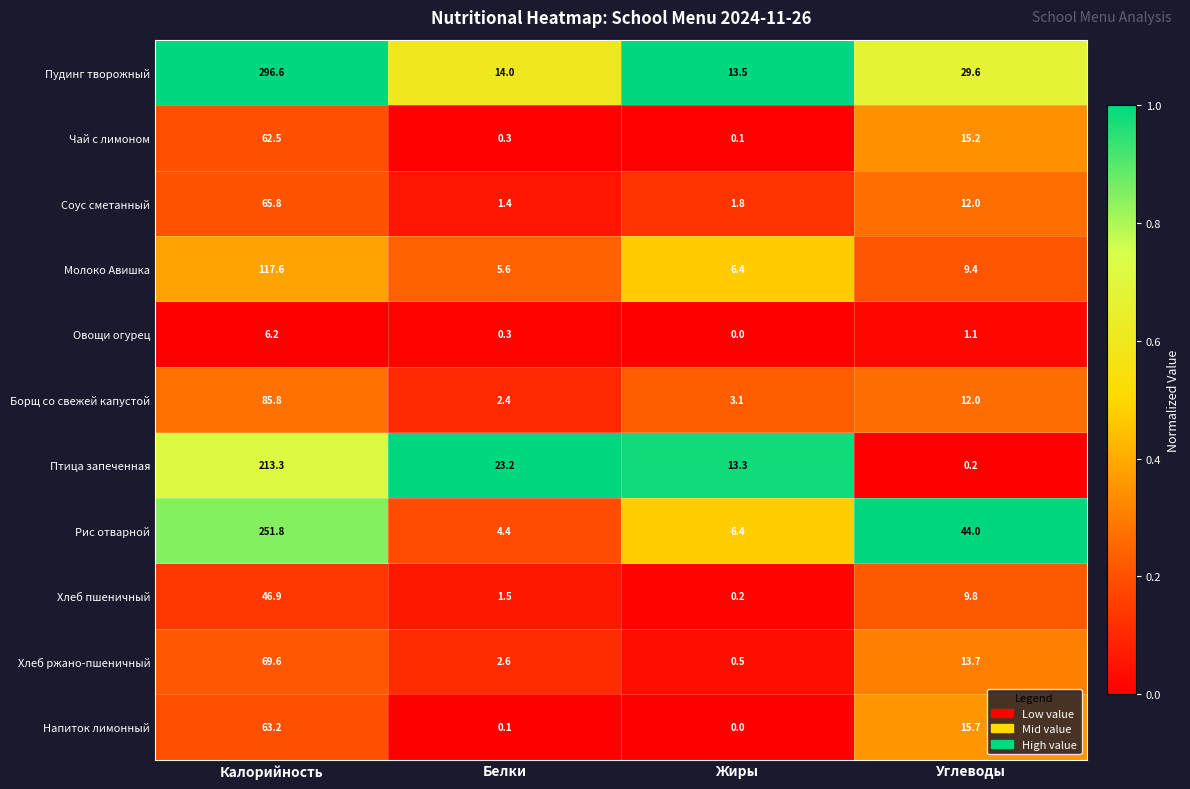

What is the total value across all series at Углеводы?

162.7